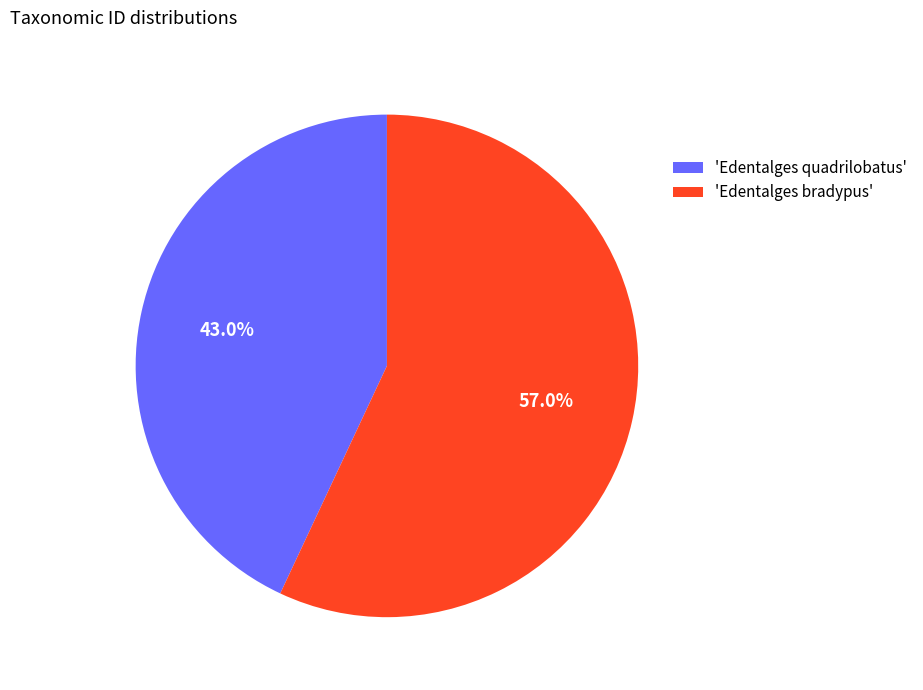

To the nearest percent, what is the average slice percentage?

50%